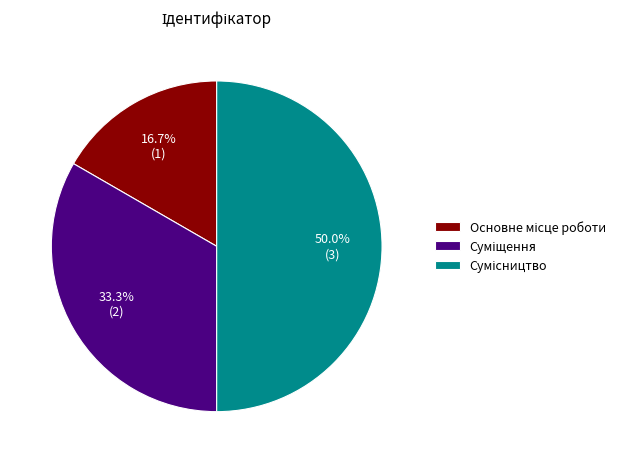

To the nearest percent, what is the difference between the Суміщення and Сумісництво slice percentages?

17%